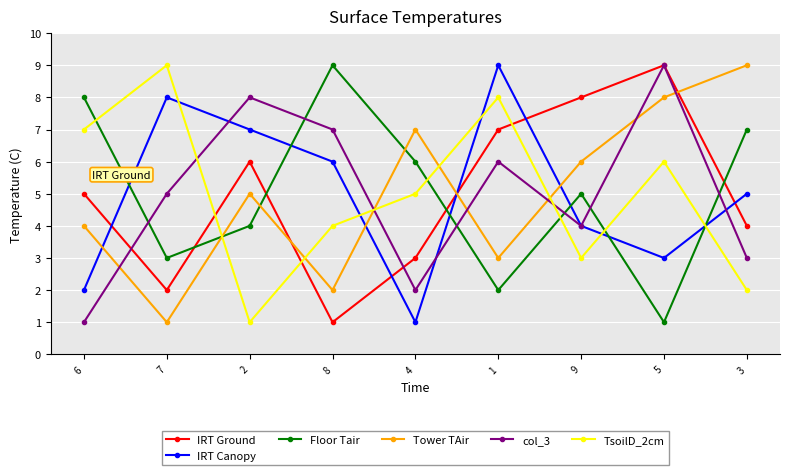

What are all the series names shown in the legend?

IRT Ground, IRT Canopy, Floor Tair, Tower TAir, col_3, TsoilD_2cm